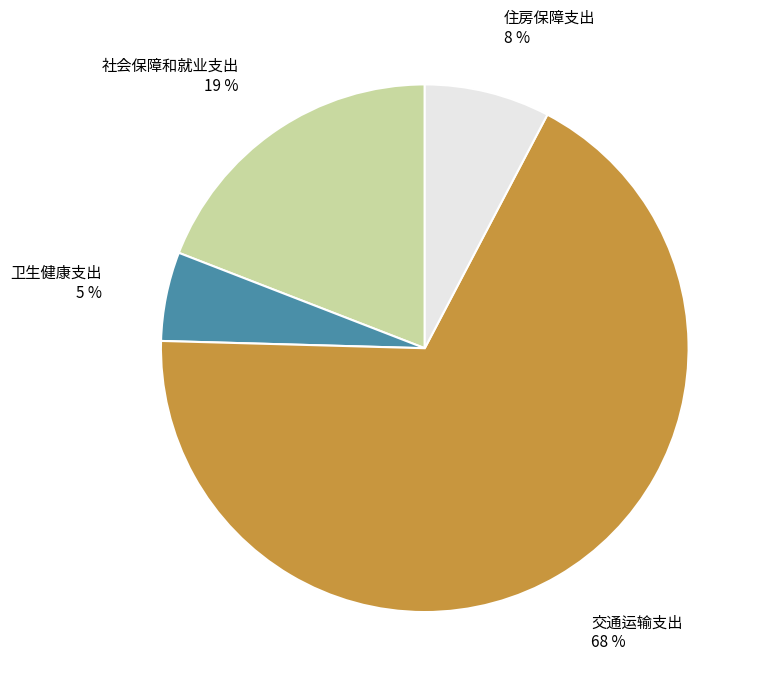

To the nearest percent, what is the combined percentage of 交通运输支出 and 卫生健康支出?

73%